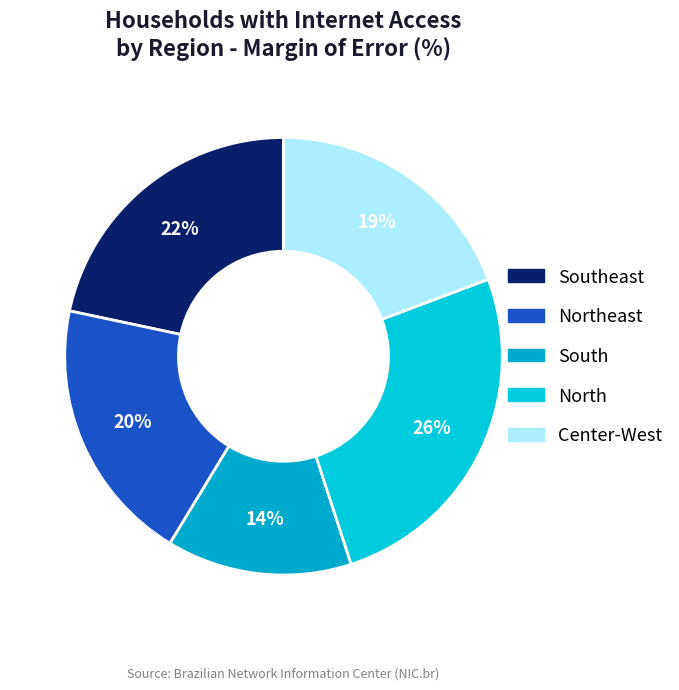

Rank the categories by value from lowest to highest.

South, Center-West, Northeast, Southeast, North